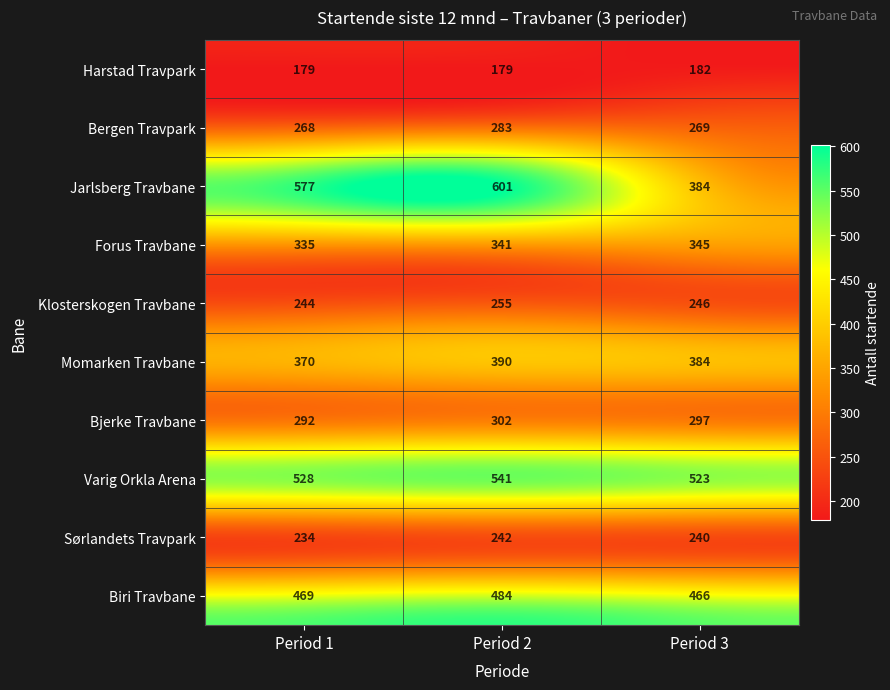

True or false: Momarken Travbane has a value of 179 at Period 3.

False